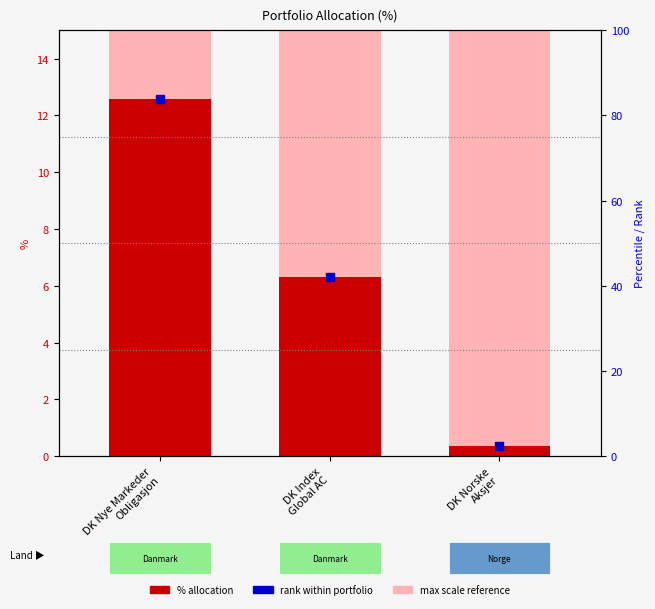

Approximately how many times larger is the value at DK Nye Markeder
Obligasjon compared to DK Norske
Aksjer?

34.6